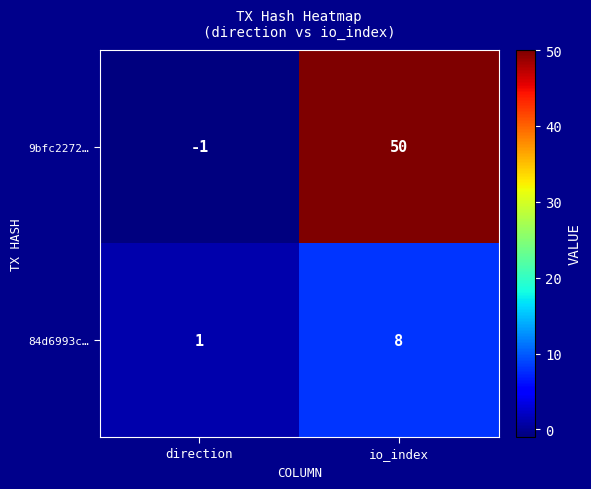

Which series has the largest range (max minus min)?

9bfc2272…